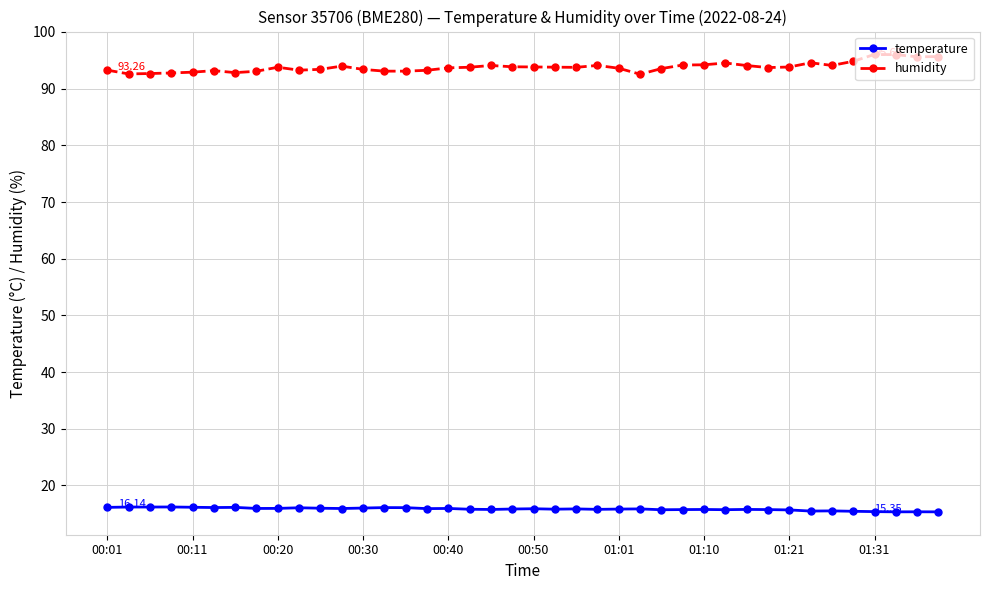

What is the difference between the maximum and minimum values in the humidity series?

3.5